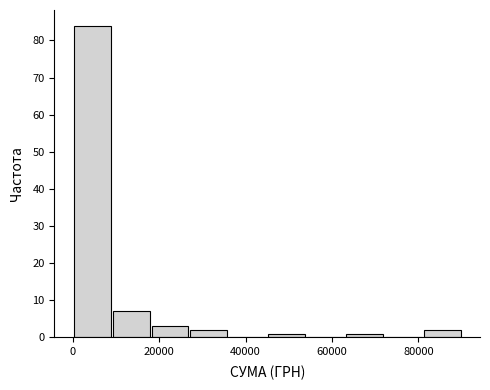

Which range on the x-axis has the tallest bar?

0 to 10000